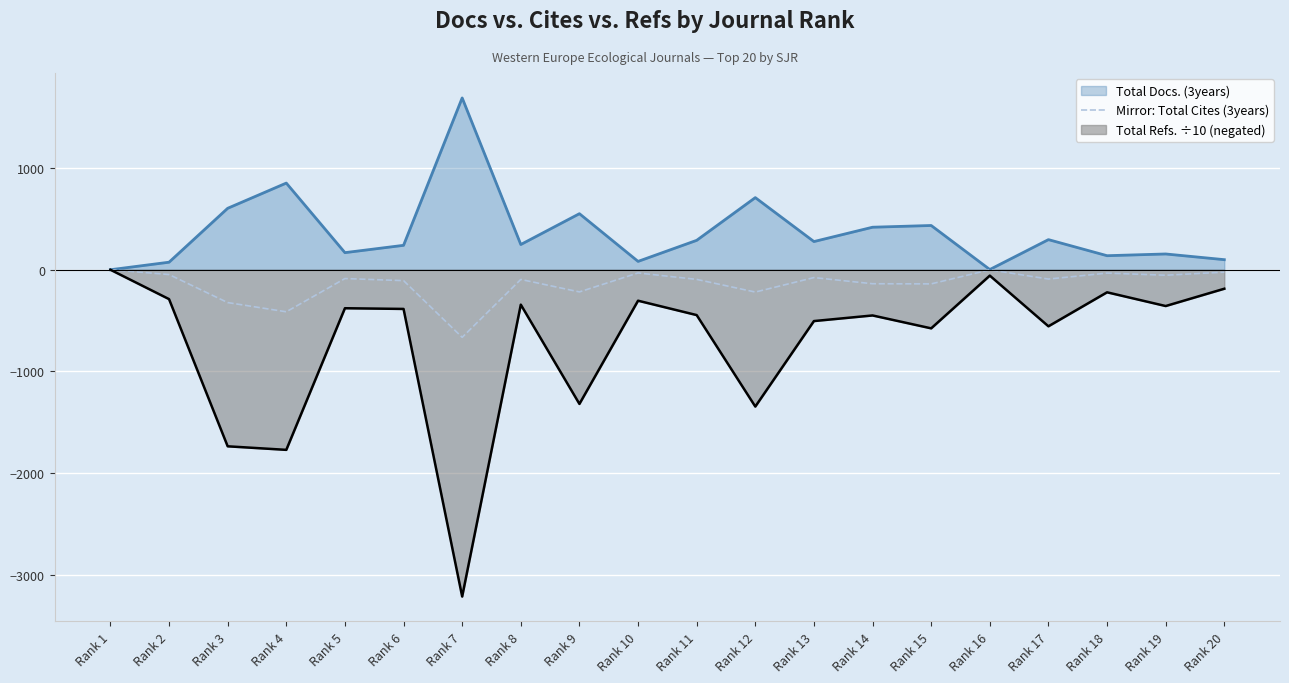

Which series has the largest total across all categories?

Total Docs. (3years)